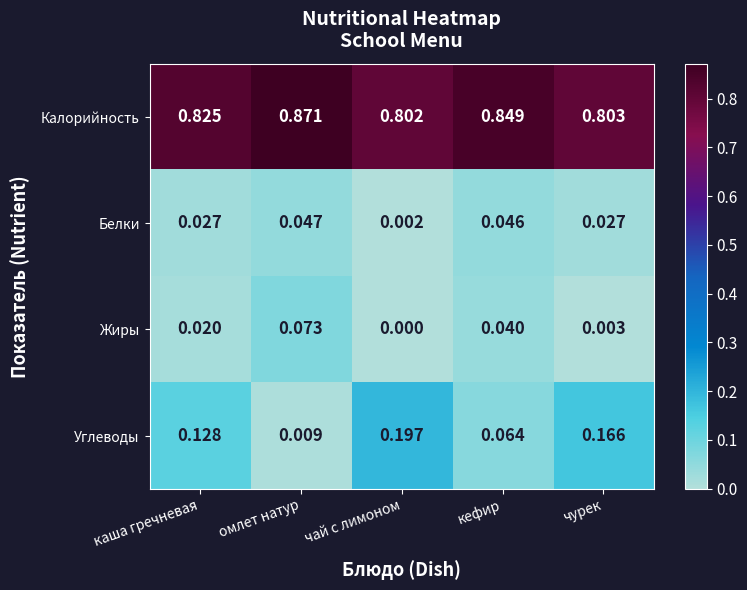

Which label corresponds to the largest value in the chart?

омлет натур